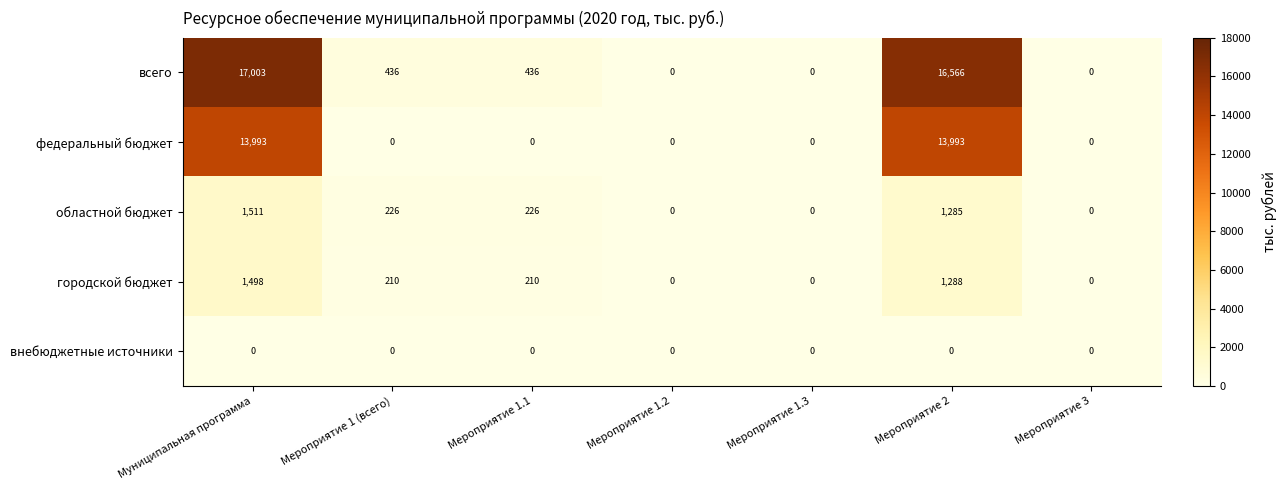

How many data points does each series have?

7